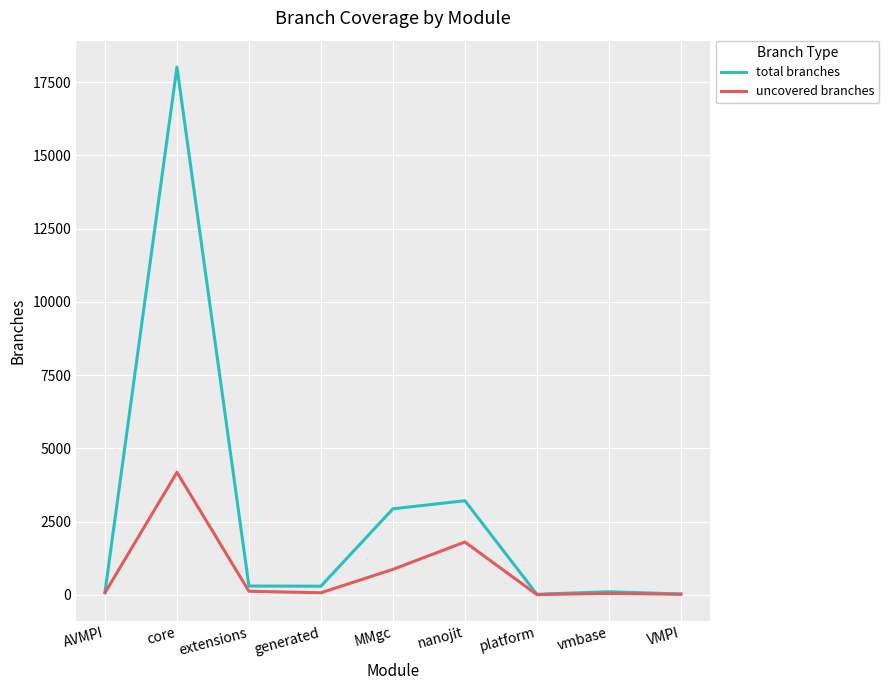

What is the maximum value shown in the chart?

18019